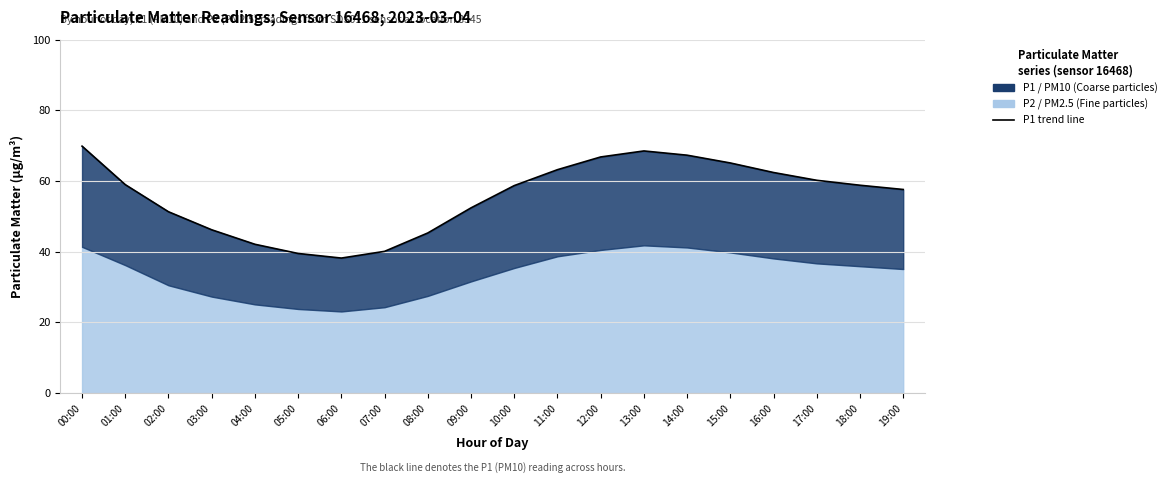

How many lines are shown in the chart?

1